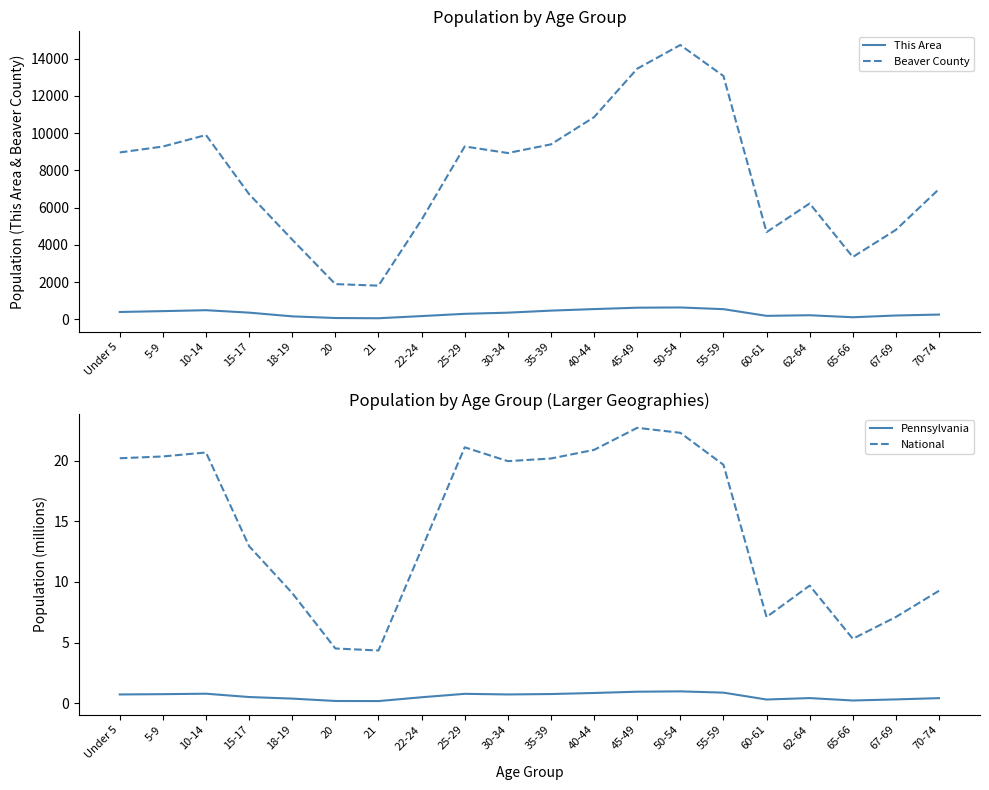

The Beaver County series shows 14741.0 at 50-54. True or false?

True